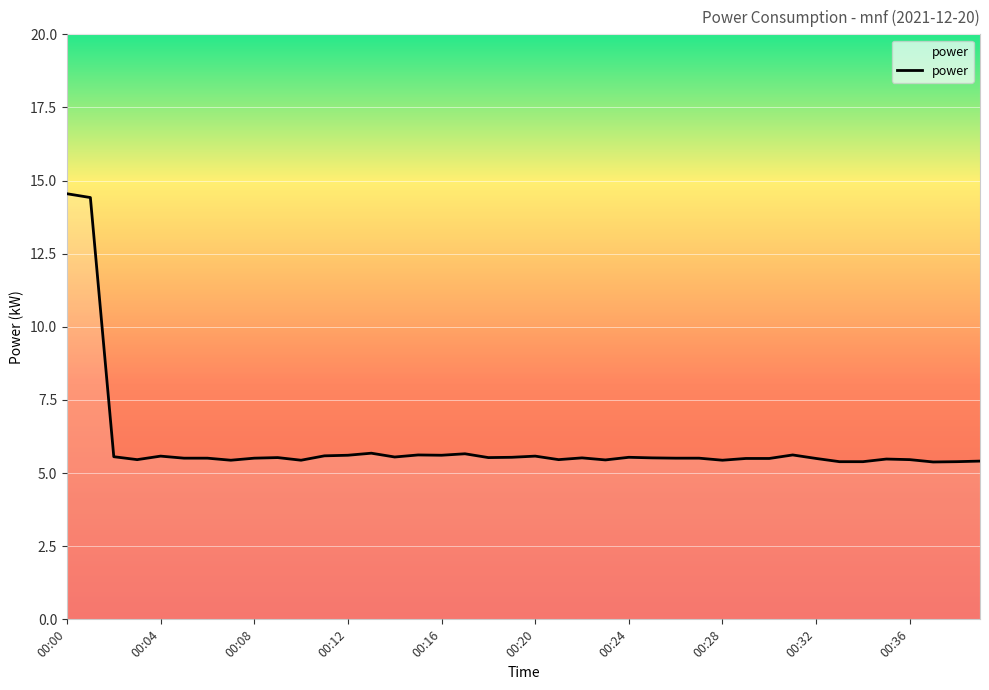

What is the maximum value shown in the chart?

14.6